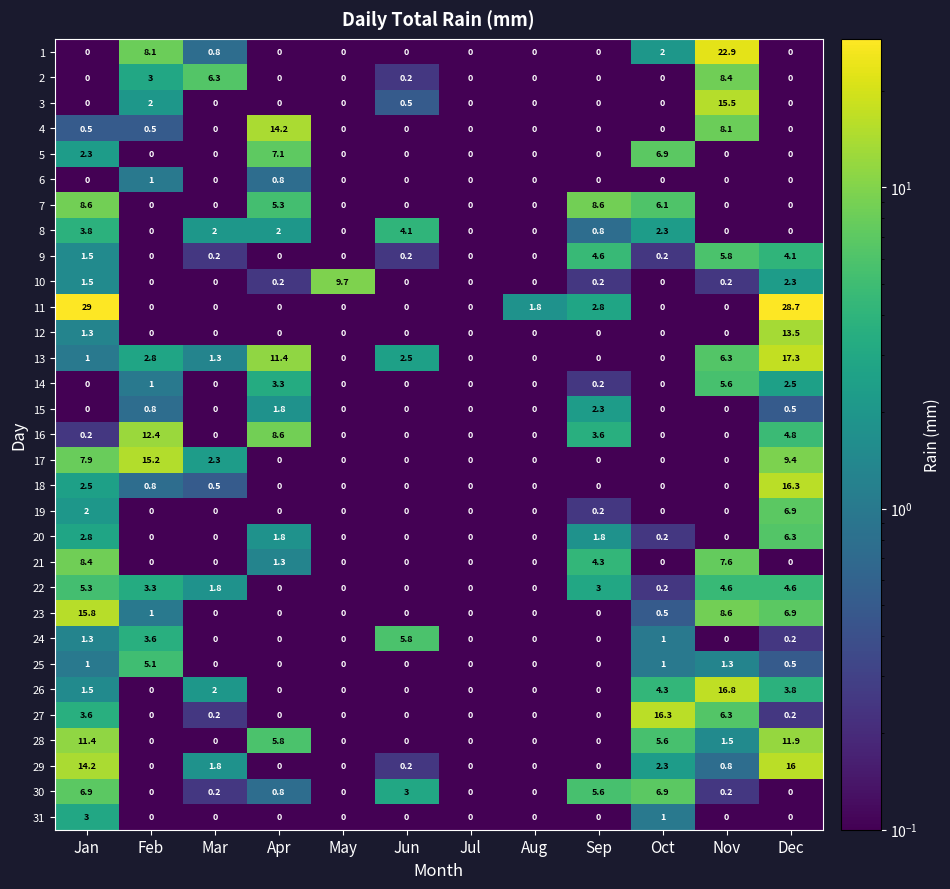

The value of 26 at Mar is 2.0. True or false?

True